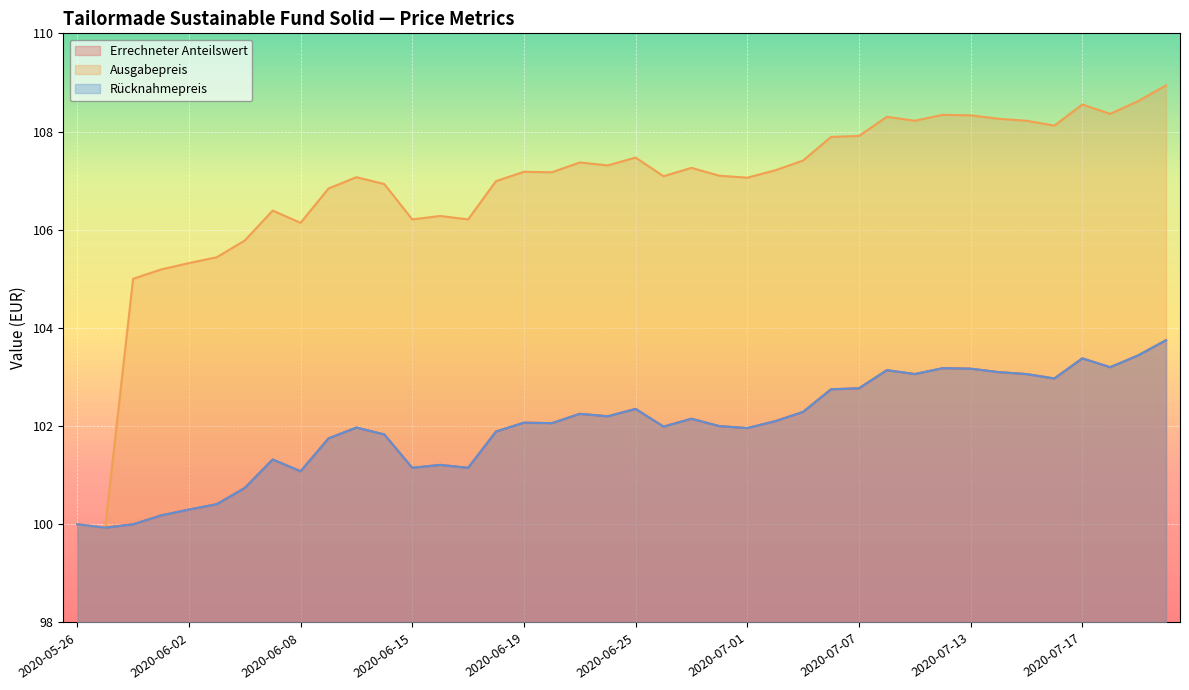

True or false: Rücknahmepreis and Errechneter Anteilswert cross at least once.

False